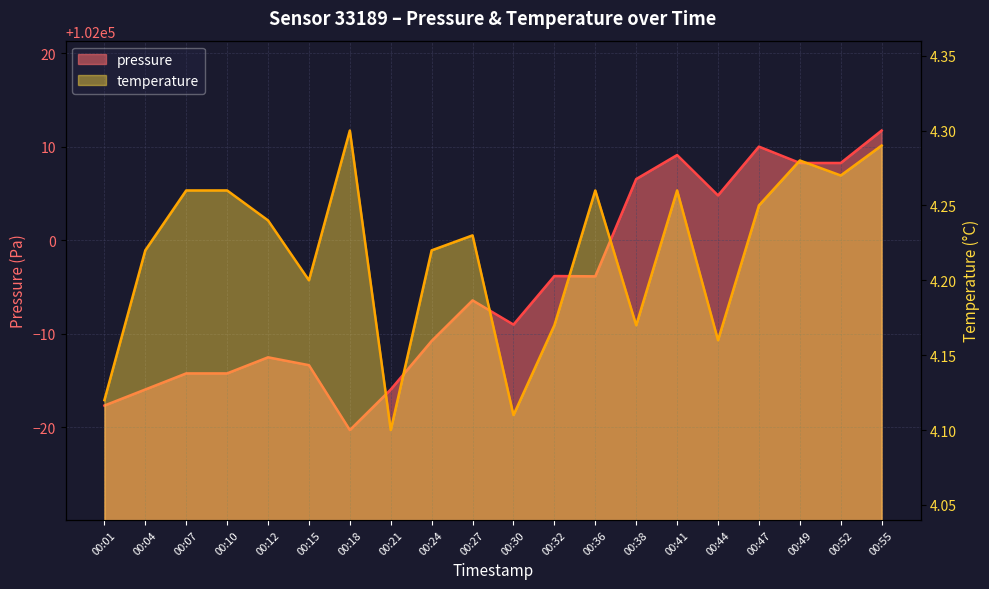

Where is the first local minimum for pressure?

00:18